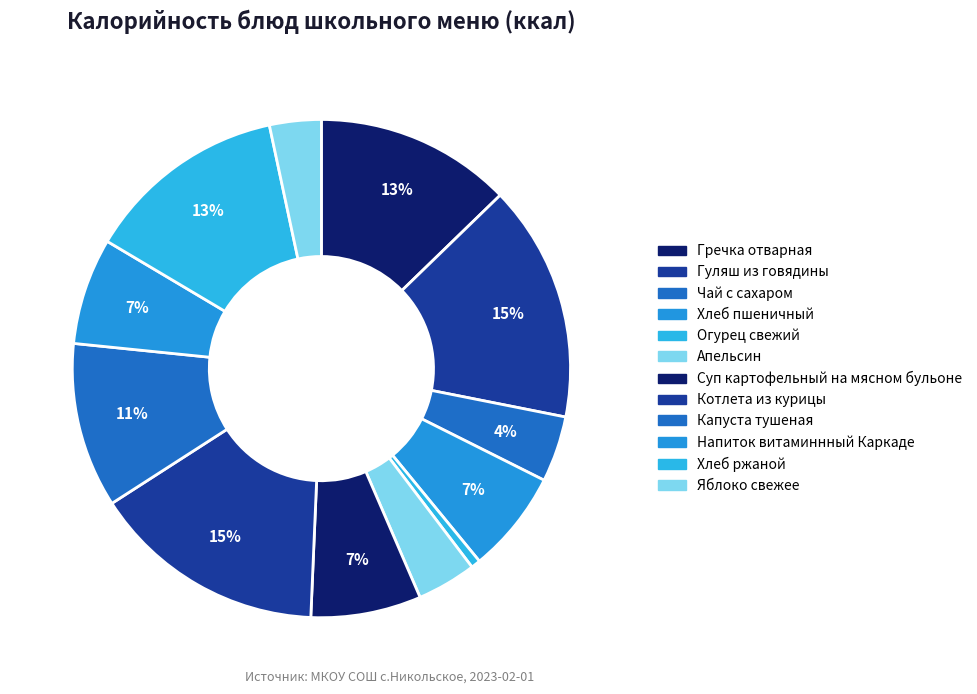

Is it true that Хлеб пшеничный is 13% of the pie?

False